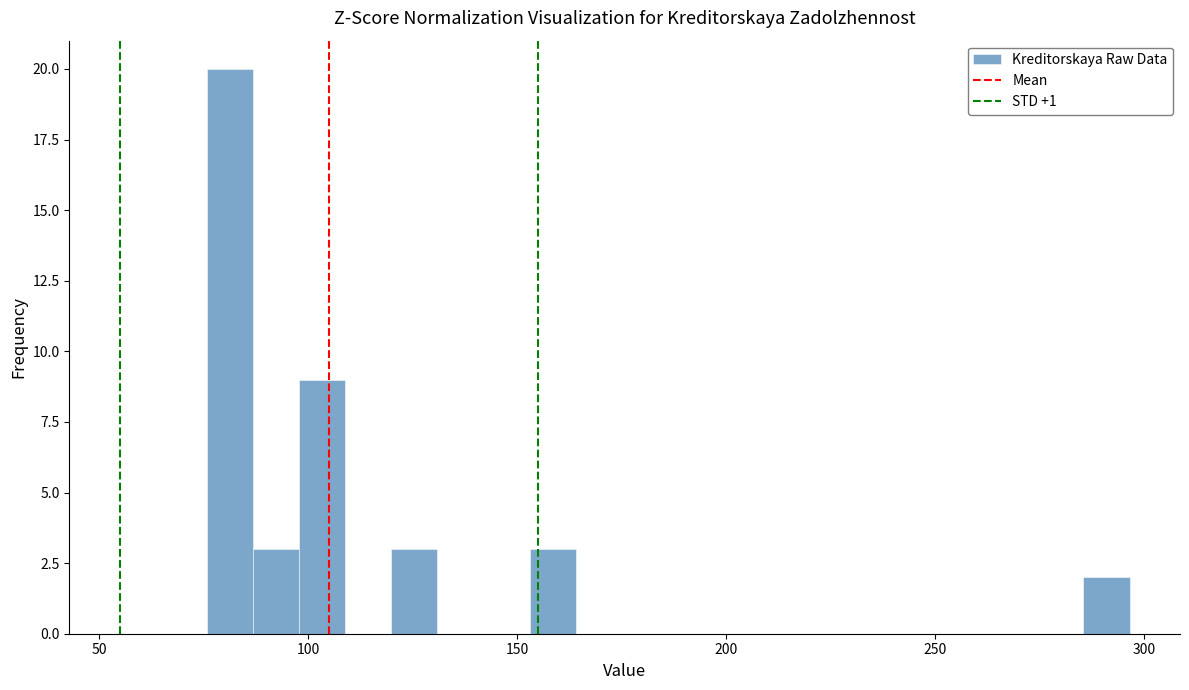

Around what value on the x-axis is the tallest bar? Give the approximate position of its centre, as read against the axis.

80